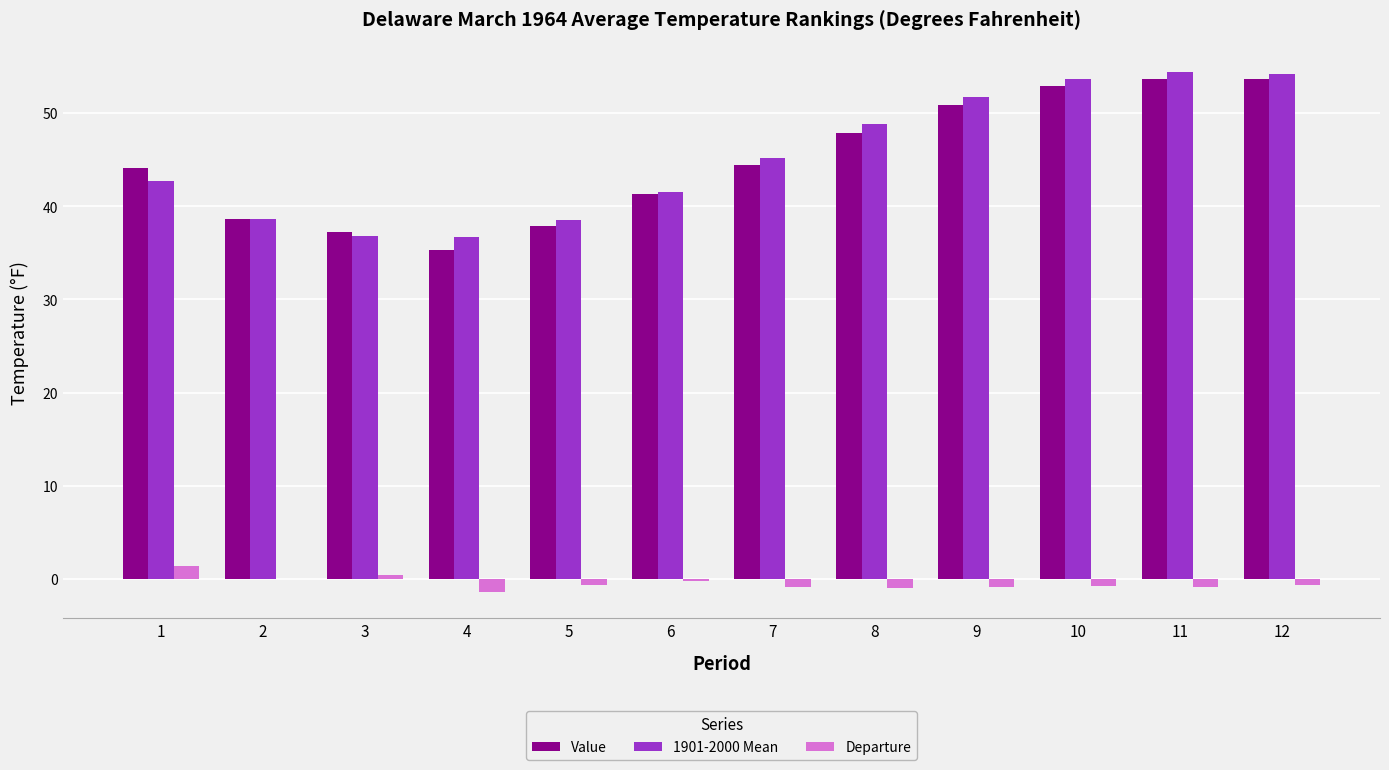

What is the maximum value shown in the chart?

54.4